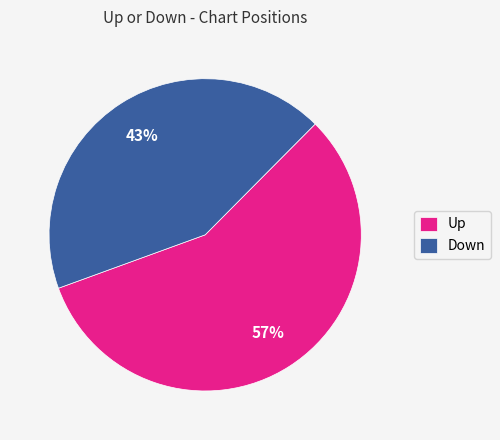

Is it true that Down is 43% of the pie?

True